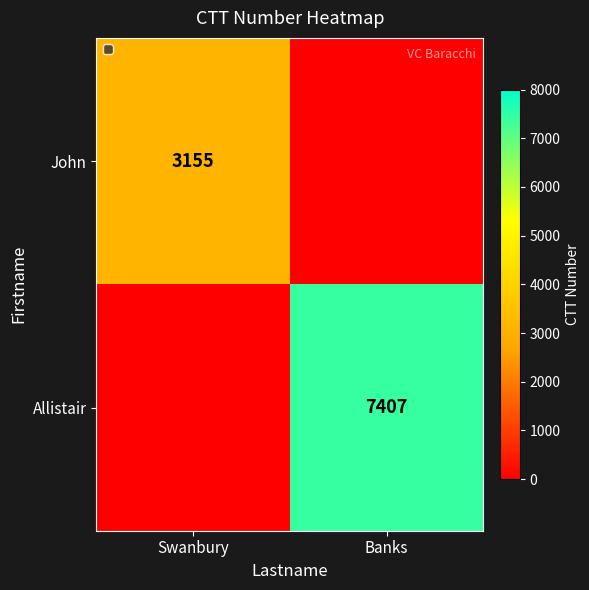

The John series shows 3155 at Swanbury. True or false?

True